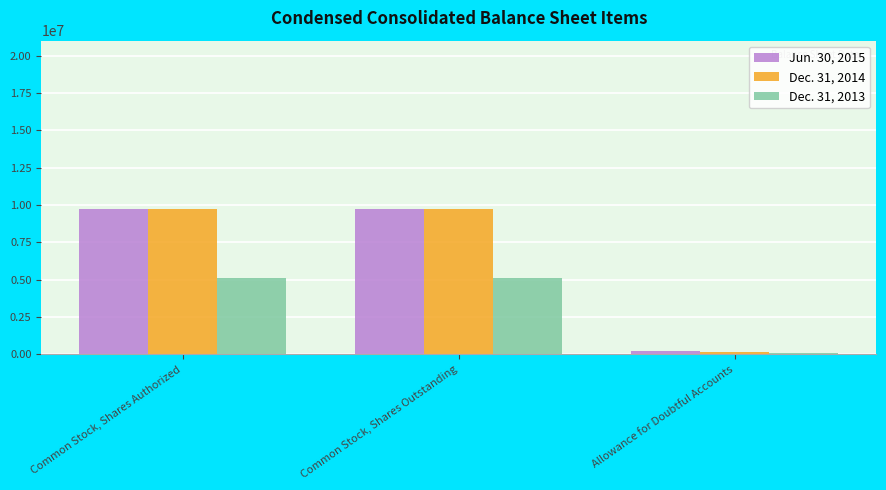

What are all the series names shown in the legend?

Jun. 30, 2015, Dec. 31, 2014, Dec. 31, 2013